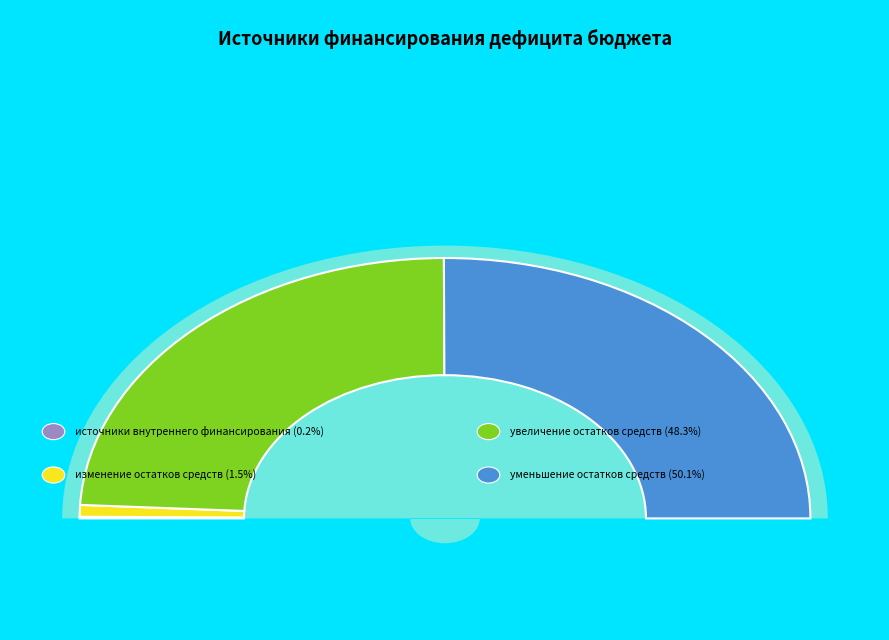

True or false: источники внешнего финансирования accounts for 0% of the total.

True